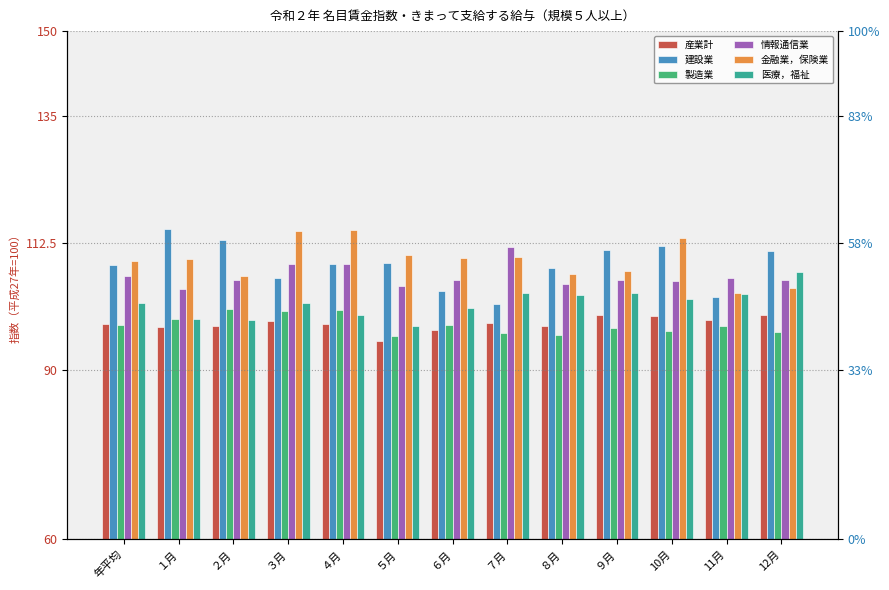

What is the sum of all 情報通信業 values?

1386.2